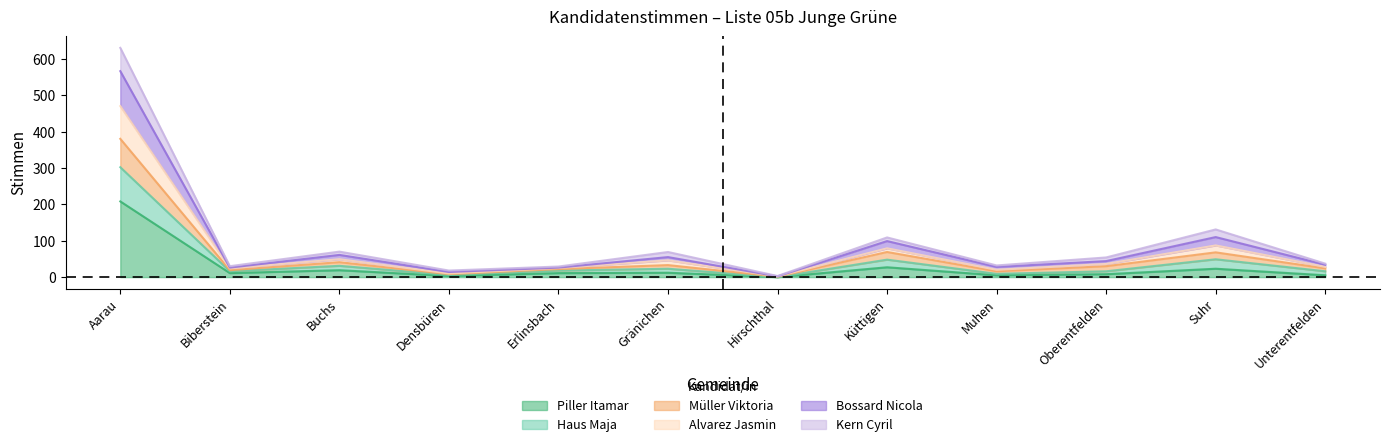

Where is the first local minimum for Müller Viktoria?

Biberstein